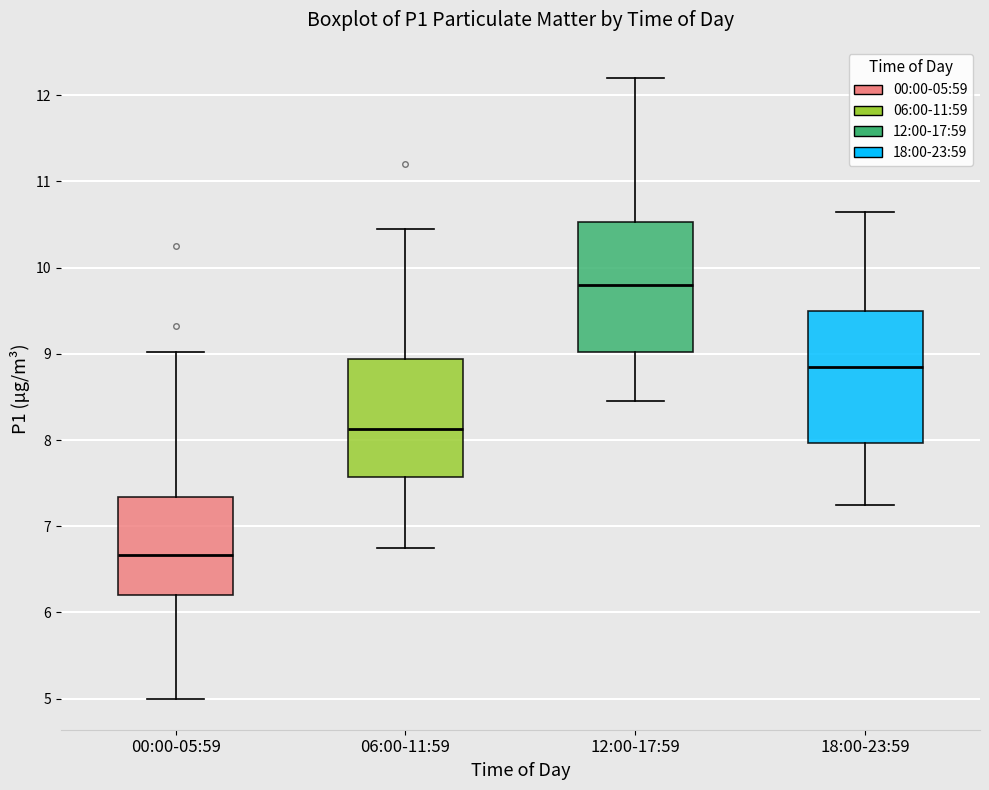

Which box has the highest median line?

12:00-17:59